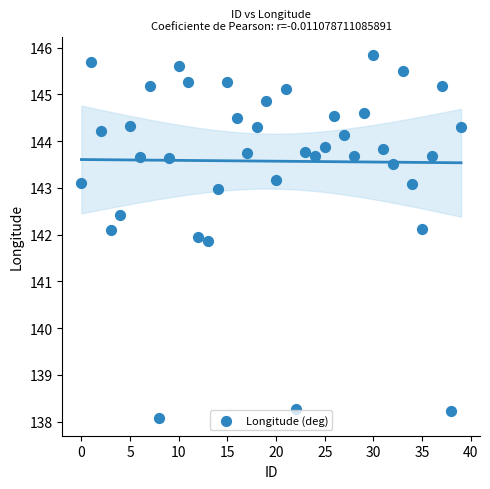

What Y value in the scatter plot is closest to 141?

141.9